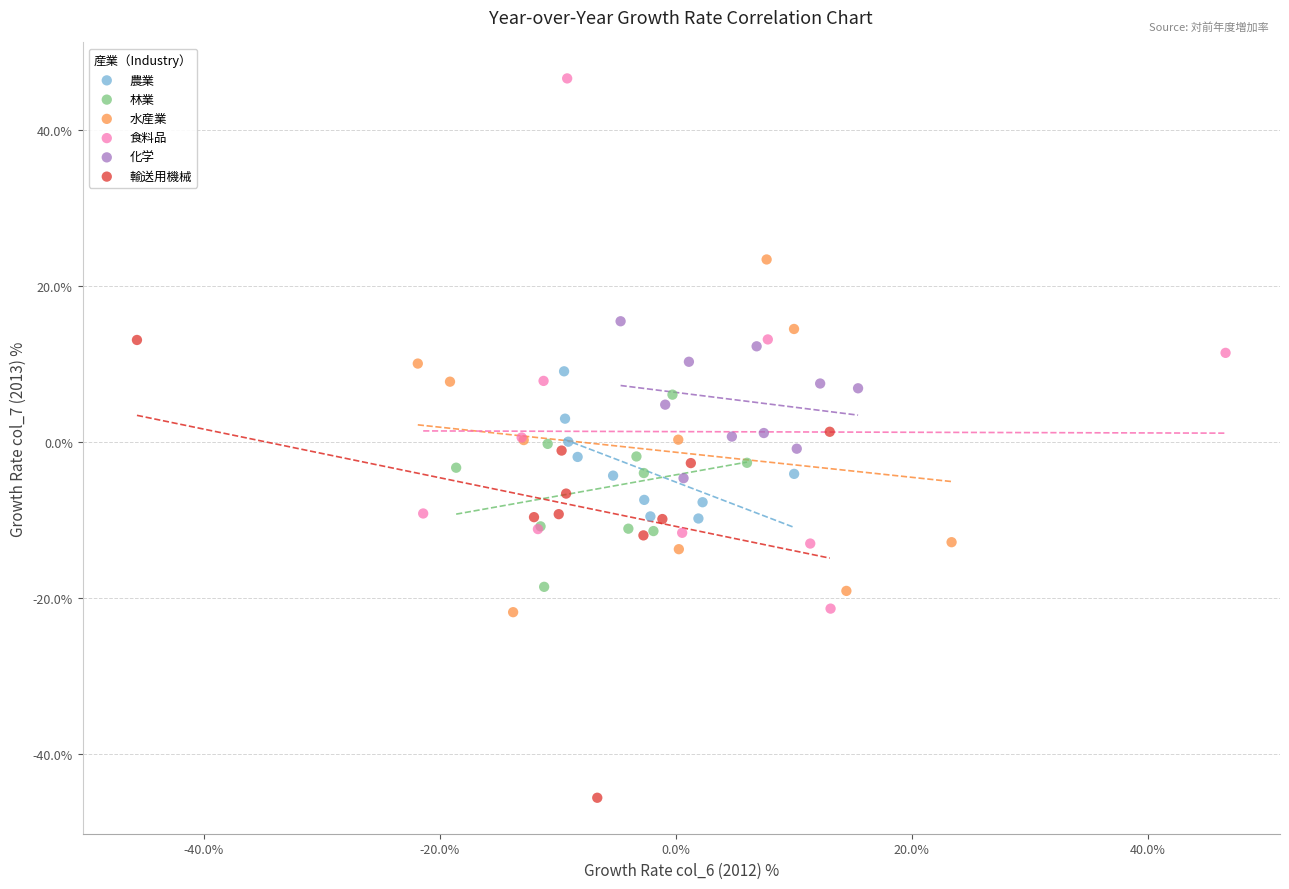

What are all the series names shown in the legend?

農業, 林業, 水産業, 食料品, 化学, 輸送用機械